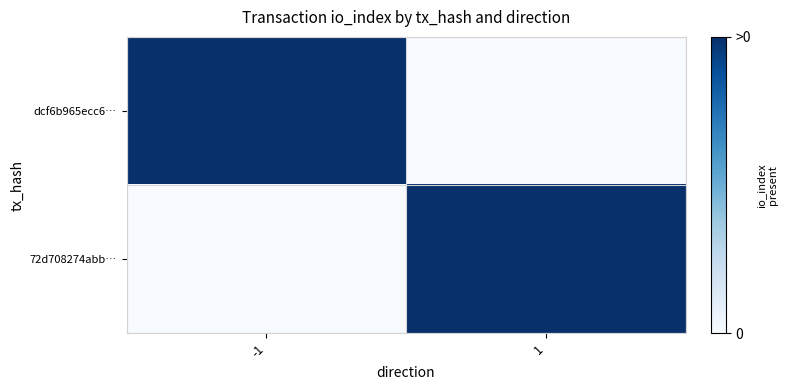

Reading left to right, what are all the values shown in this chart?

dcf6b965ecc6…: -1=1	1=0
72d708274abb…: -1=0	1=1